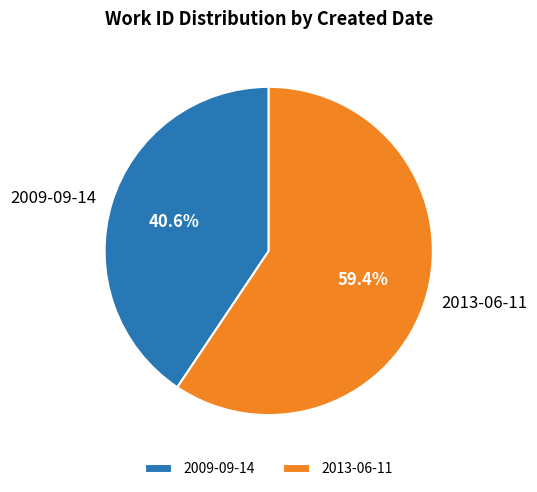

Does 2009-09-14 account for over 50% of the chart?

No